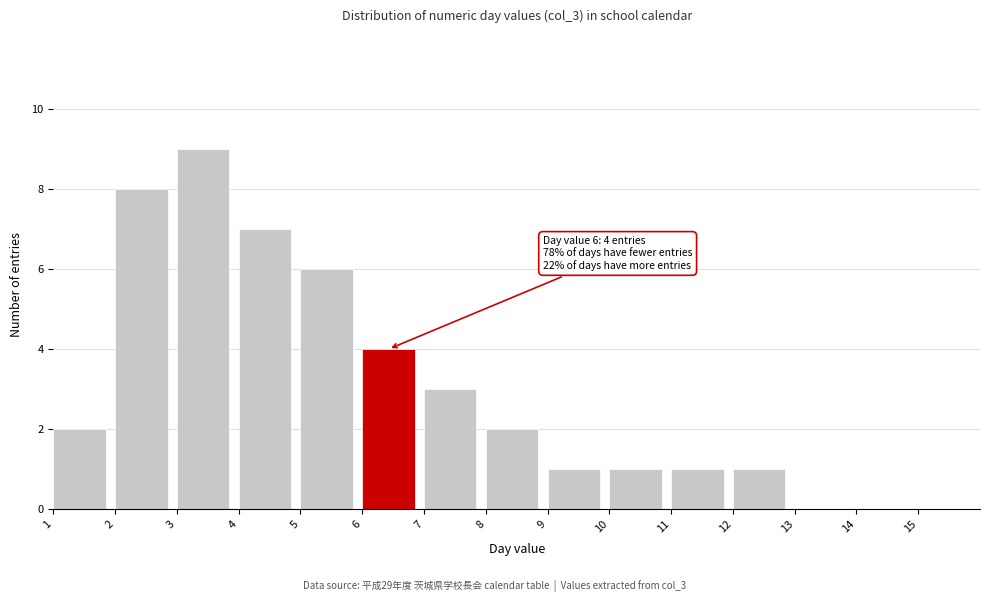

Reading right to left, list all the values displayed in this chart.

15=0	14=0	13=0	12=1	11=1	10=1	9=1	8=2	7=3	6=4	5=6	4=7	3=9	2=8	1=2